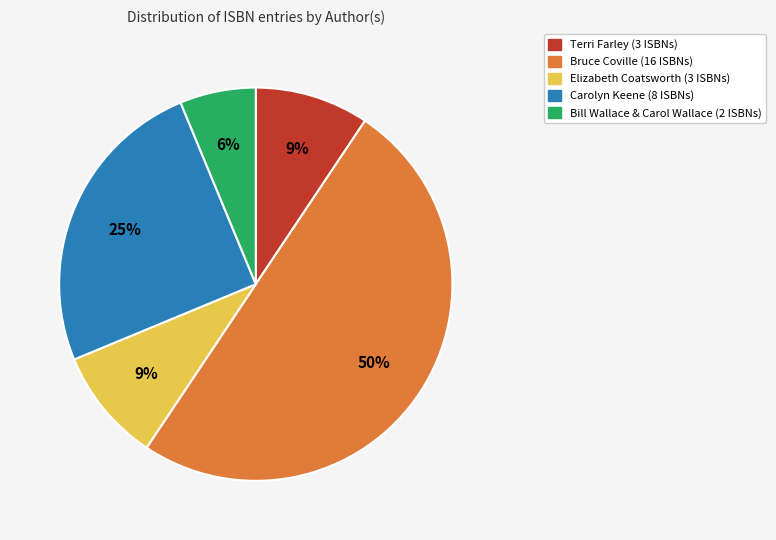

To the nearest percent, what is the average slice percentage?

20%